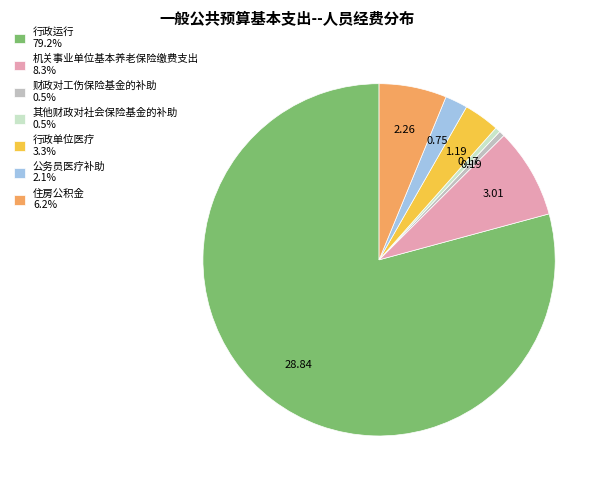

Do 住房公积金 and 行政单位医疗 together represent more than half of the pie?

No